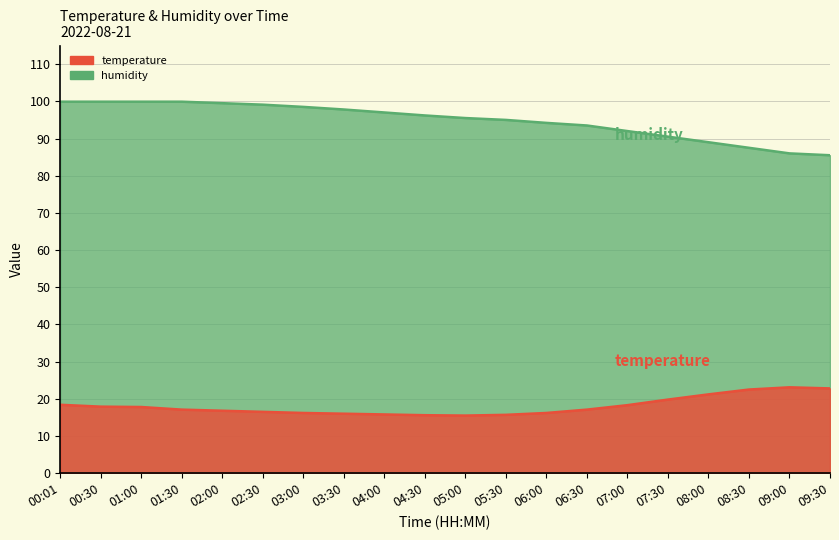

True or false: humidity has a value of 85.5 at 09:30.

True